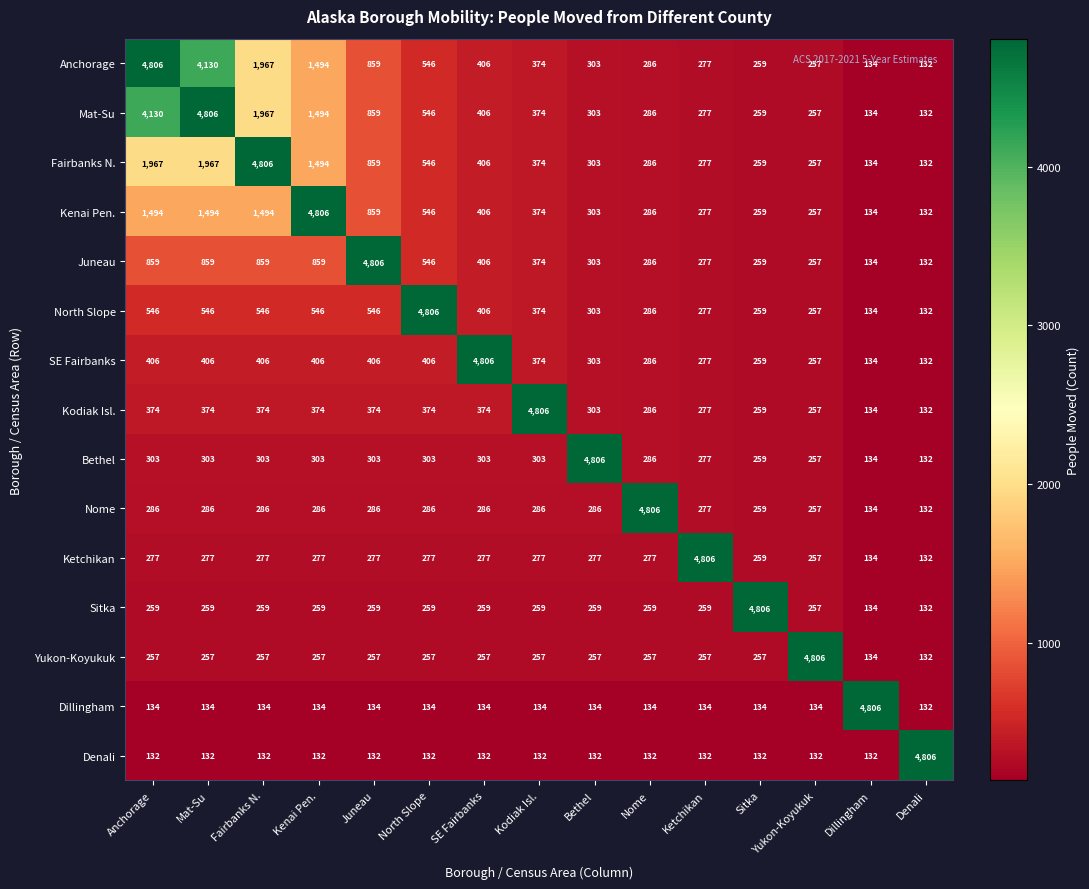

What is the maximum value shown in the chart?

4806